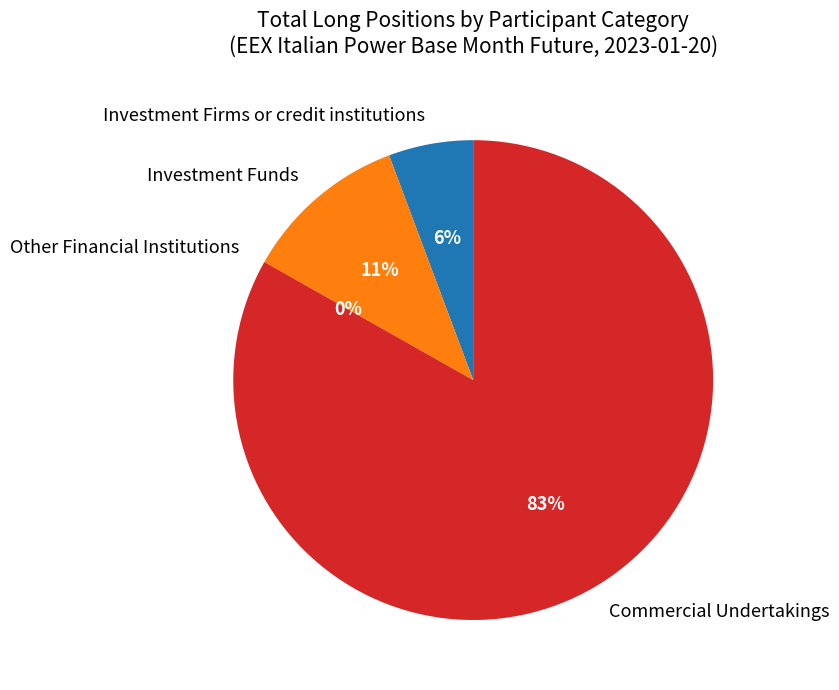

Which slice is the largest?

Commercial Undertakings